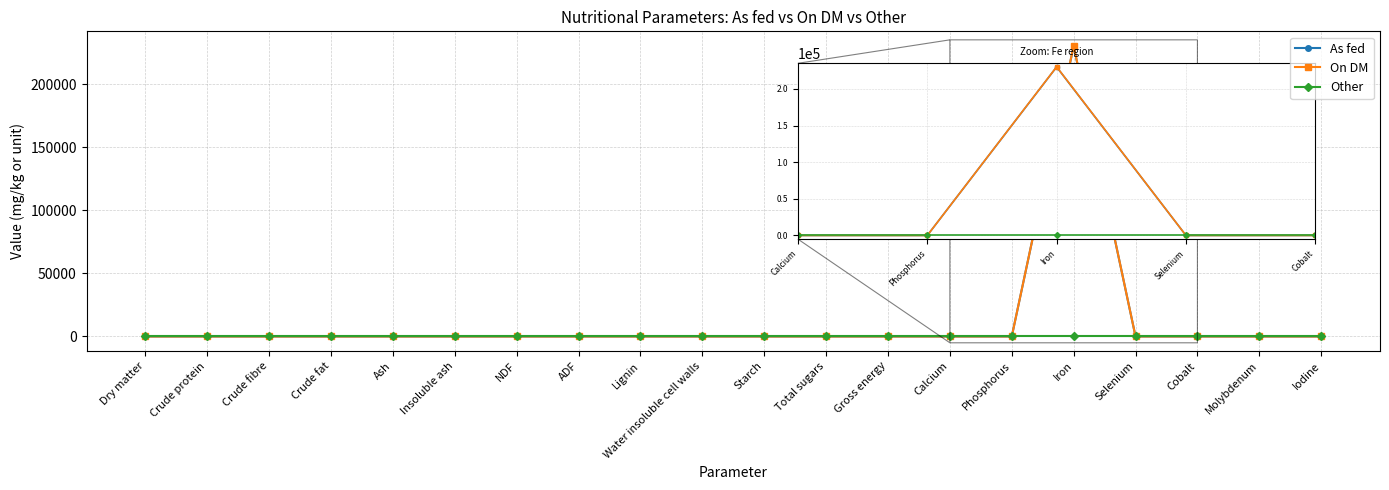

Which series has the widest spread of values?

On DM